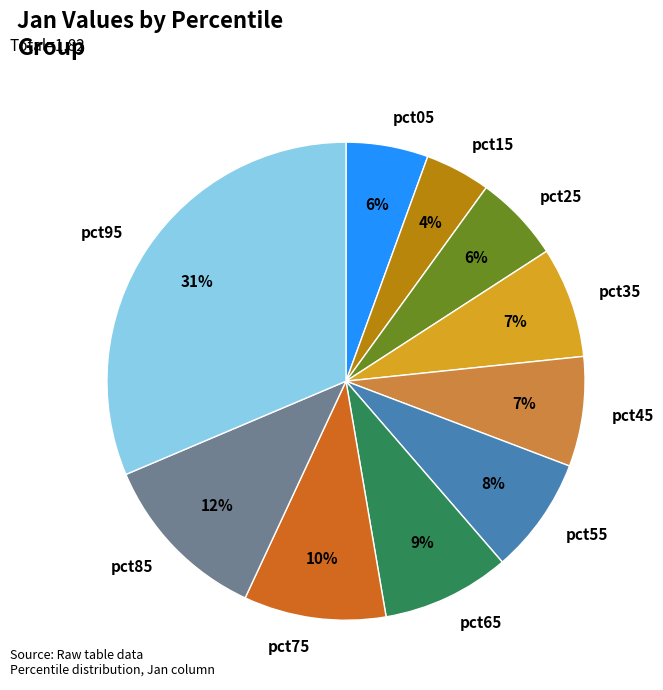

To the nearest percent, what percentage of the pie is pct35?

7%